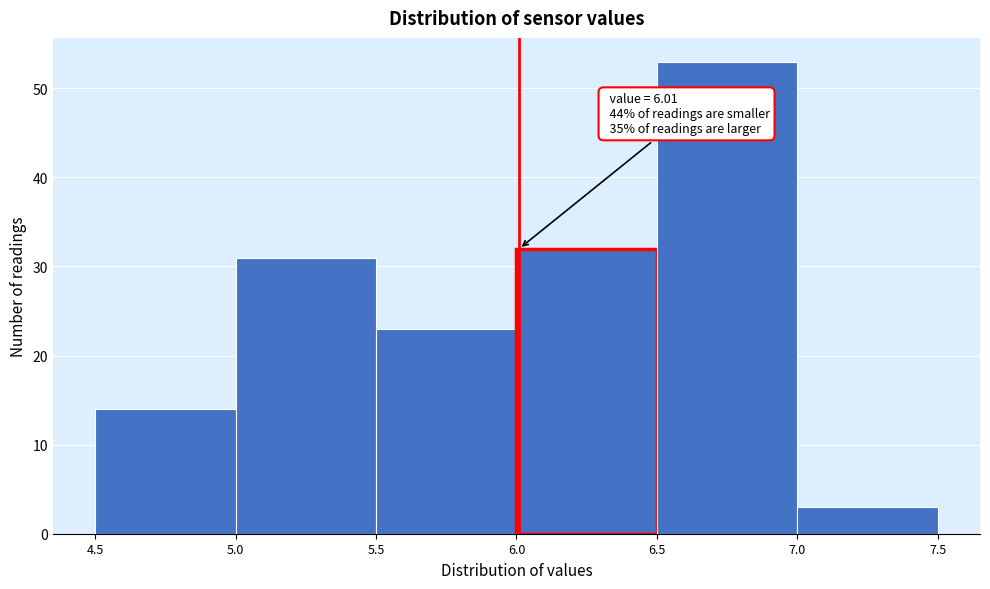

Which range on the x-axis has the tallest bar?

6.5 to 7.0